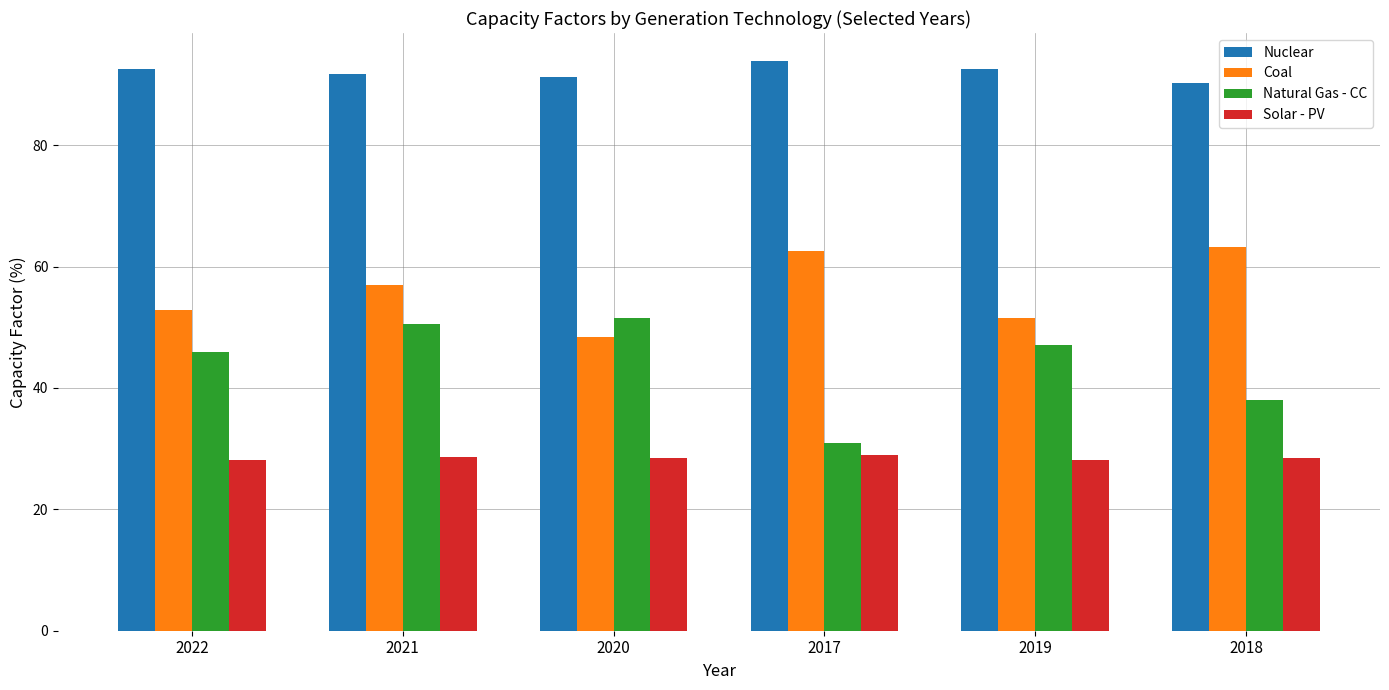

What is the label of the 4th bar from the right?

2020